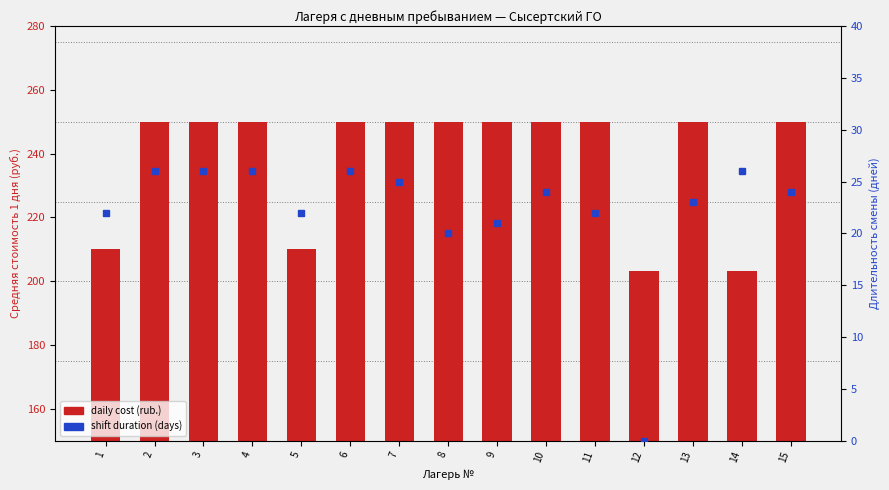

What value does the daily cost (rub.) series have at 9?

250.0